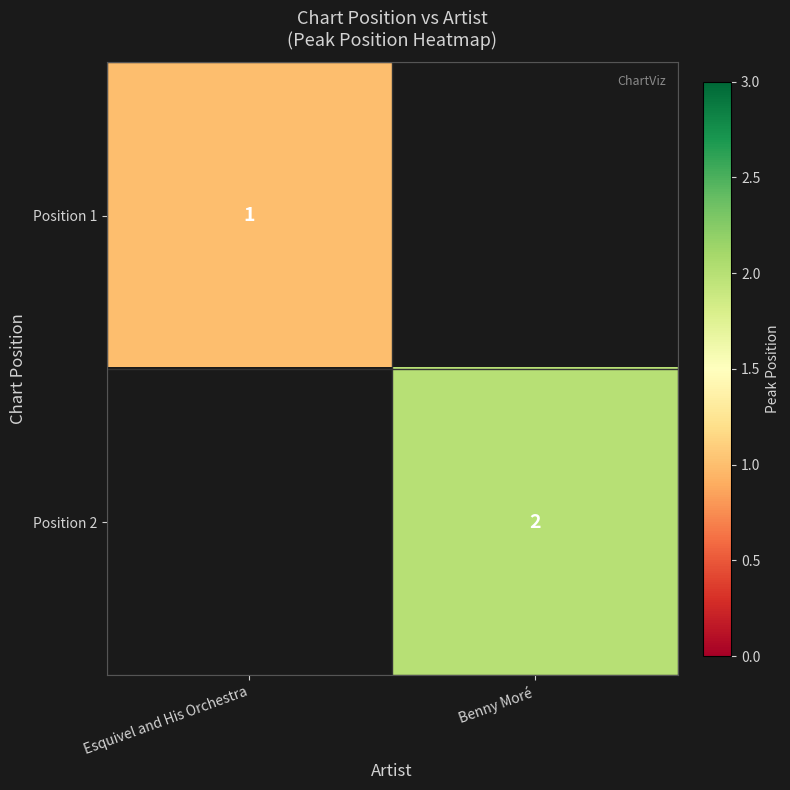

Is the value of Position 1 at Esquivel and His Orchestra greater than the value of Position 2 at Benny Moré?

No